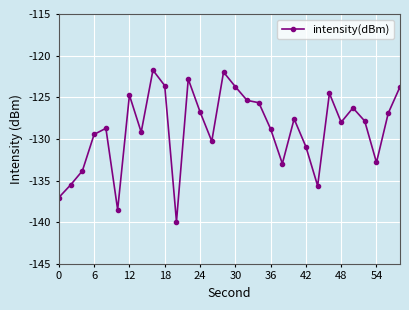

True or false: there are more than 1 points higher than both neighbors.

True